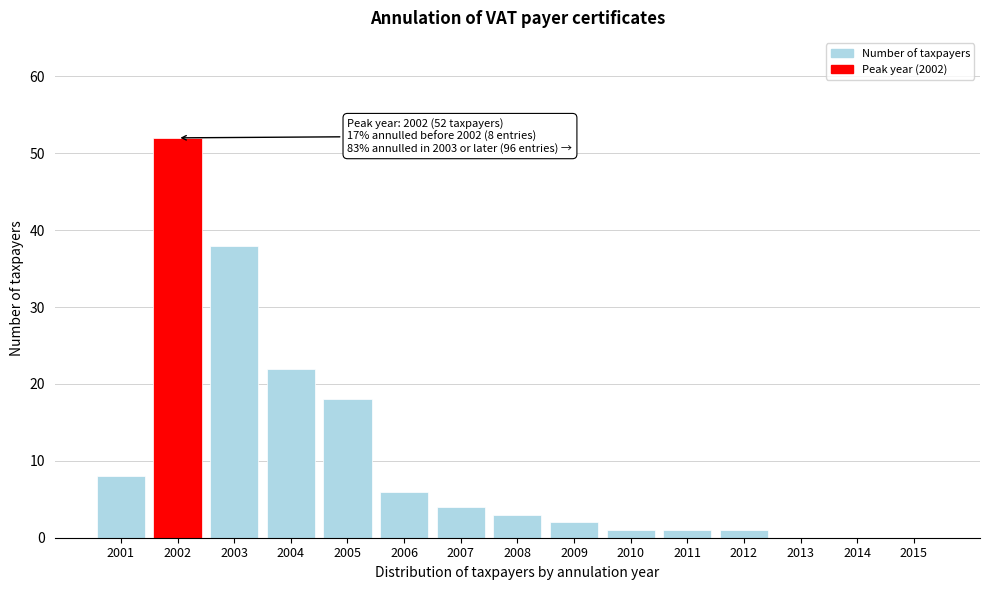

Reading left to right, list all the values displayed in this chart.

2001=8	2002=52	2003=38	2004=22	2005=18	2006=6	2007=4	2008=3	2009=2	2010=1	2011=1	2012=1	2013=0	2014=0	2015=0